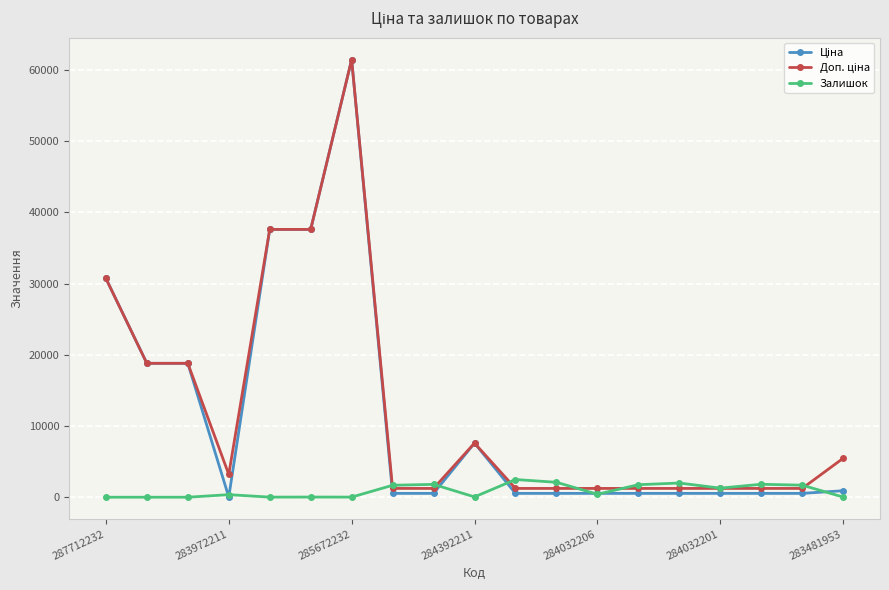

At how many categories does at least one series exceed 14594?

6